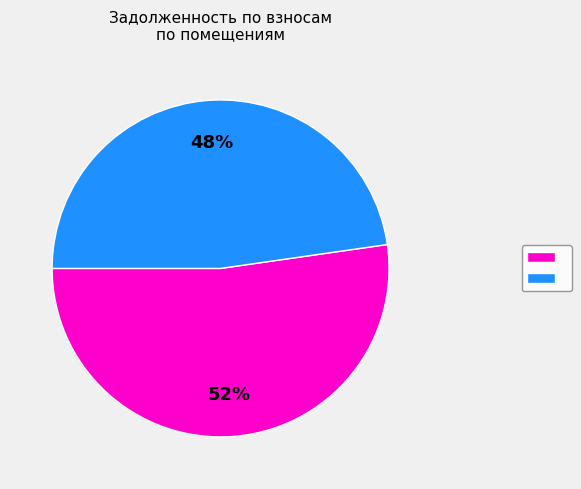

To the nearest percent, what is the average slice percentage?

50%